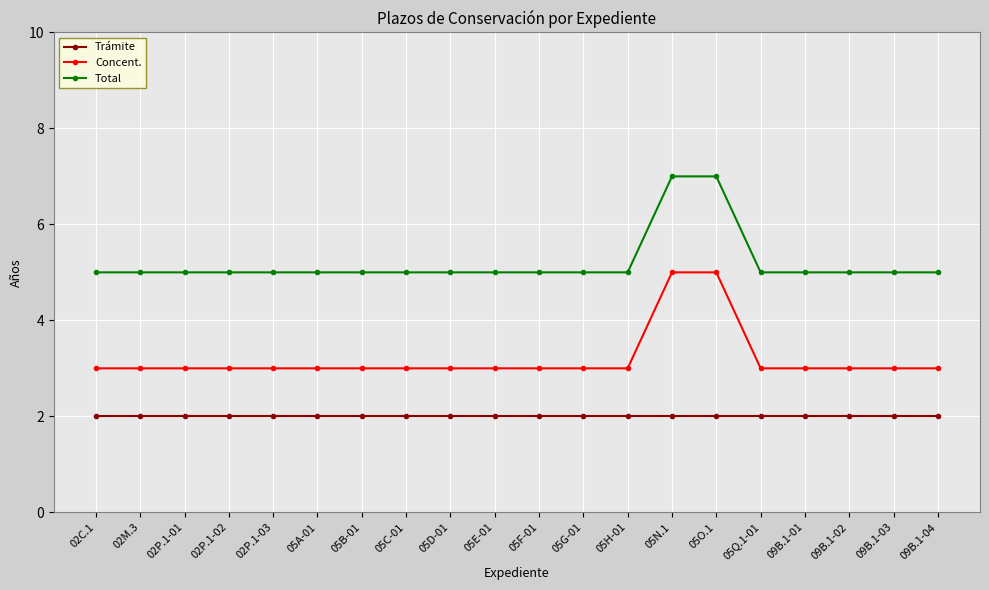

How many lines are shown in the chart?

3